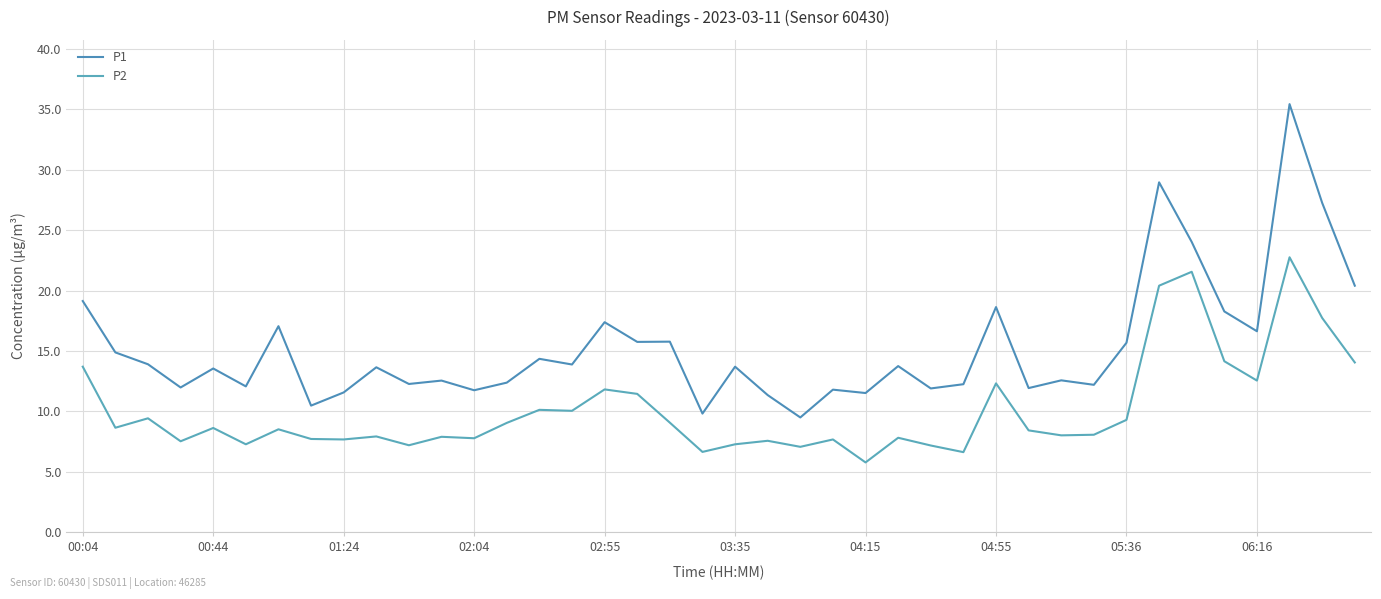

Is this an area chart (filled region under the line)?

No